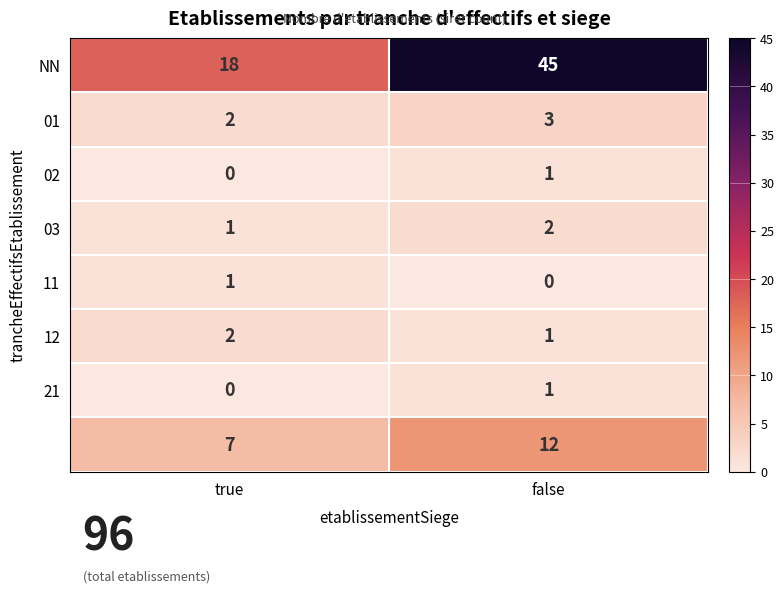

What is the greatest value displayed?

45